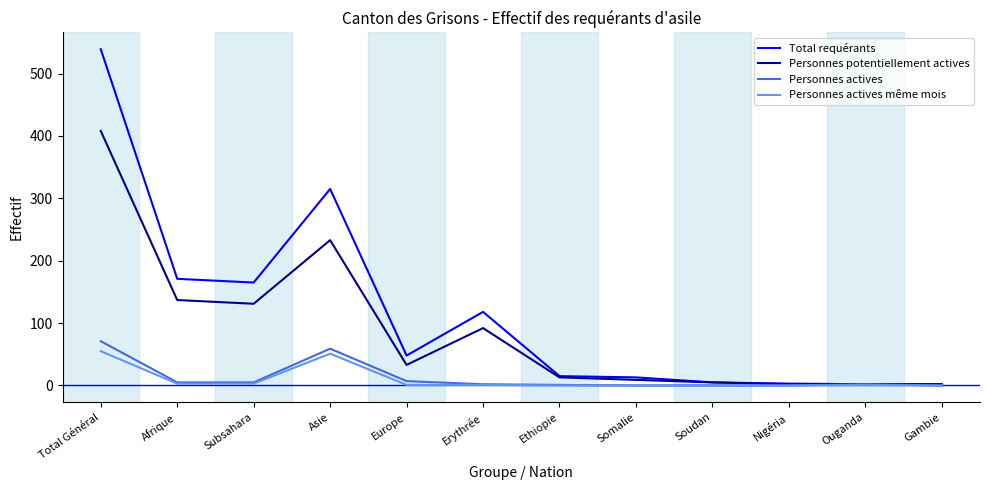

What position from the right is Total Général?

12